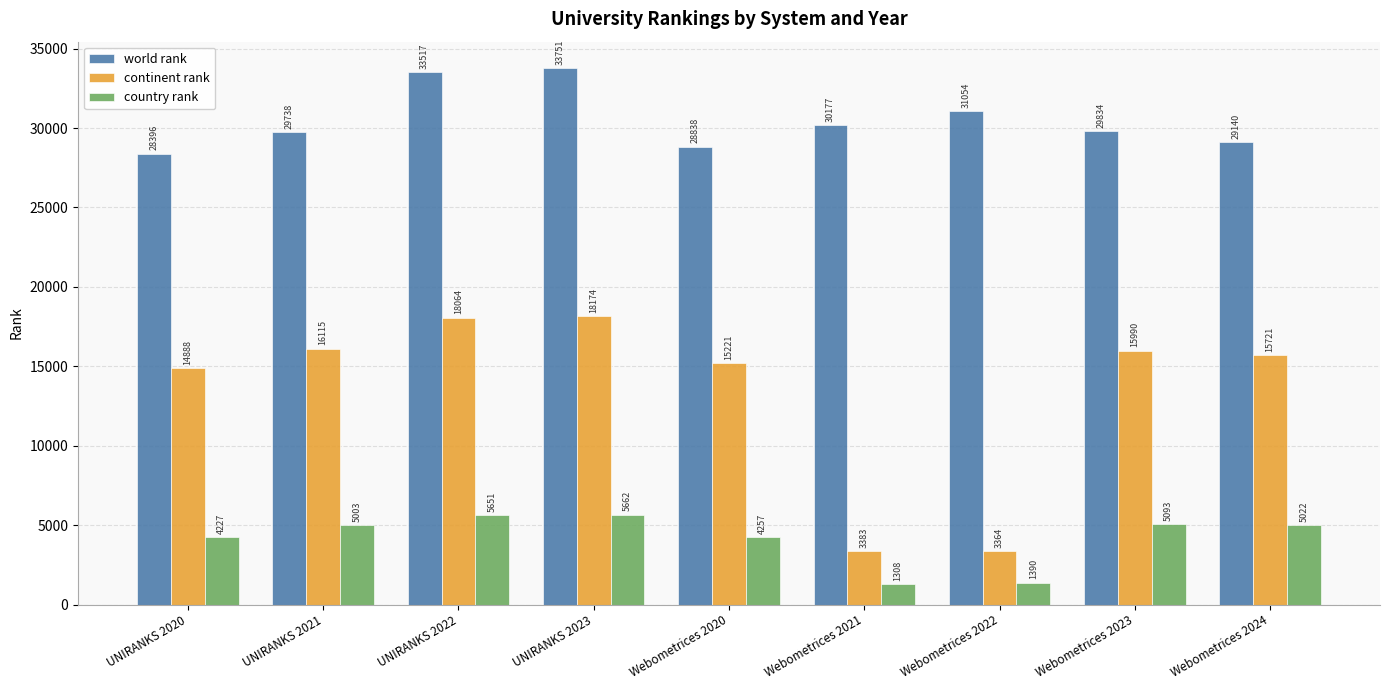

The continent rank series shows 8535 at UNIRANKS 2022. True or false?

False